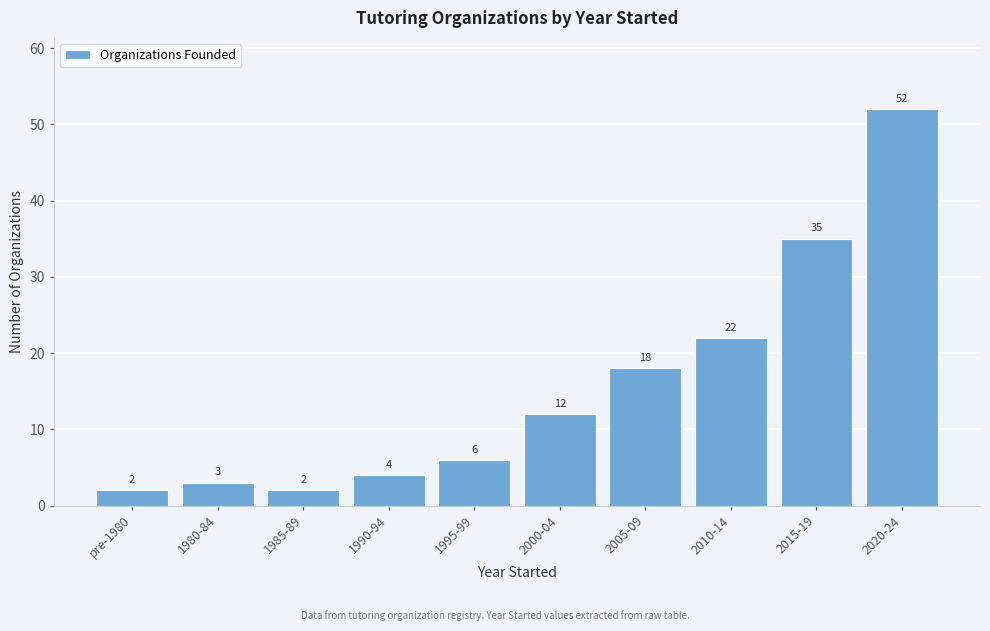

Reading left to right, list all the values displayed in this chart.

2	3	2	4	6	12	18	22	35	52